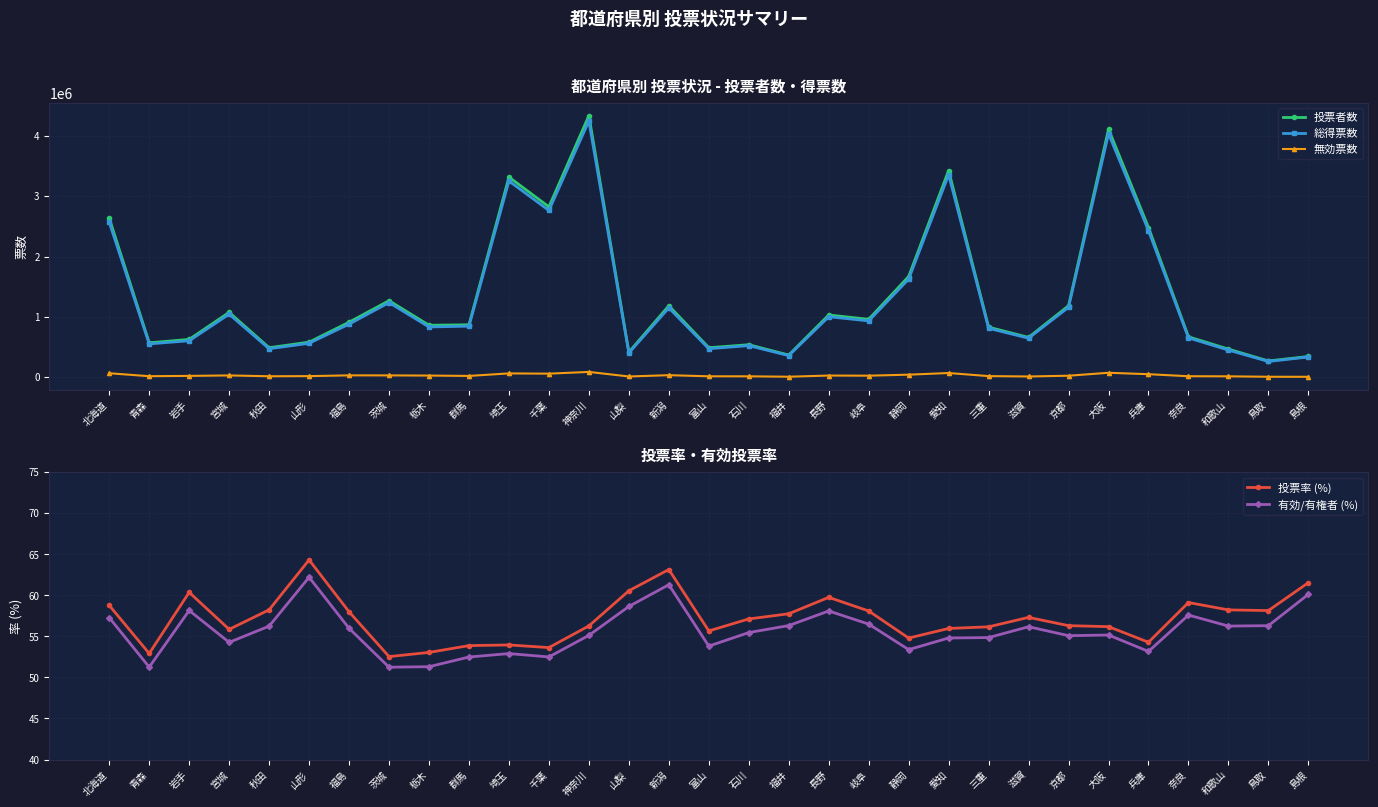

How many lines are shown in the chart?

5